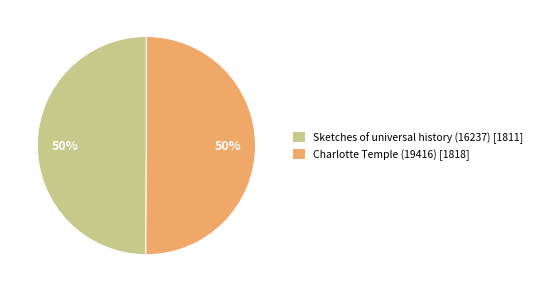

True or false: Sketches of universal history (16237) accounts for 50% of the total.

True